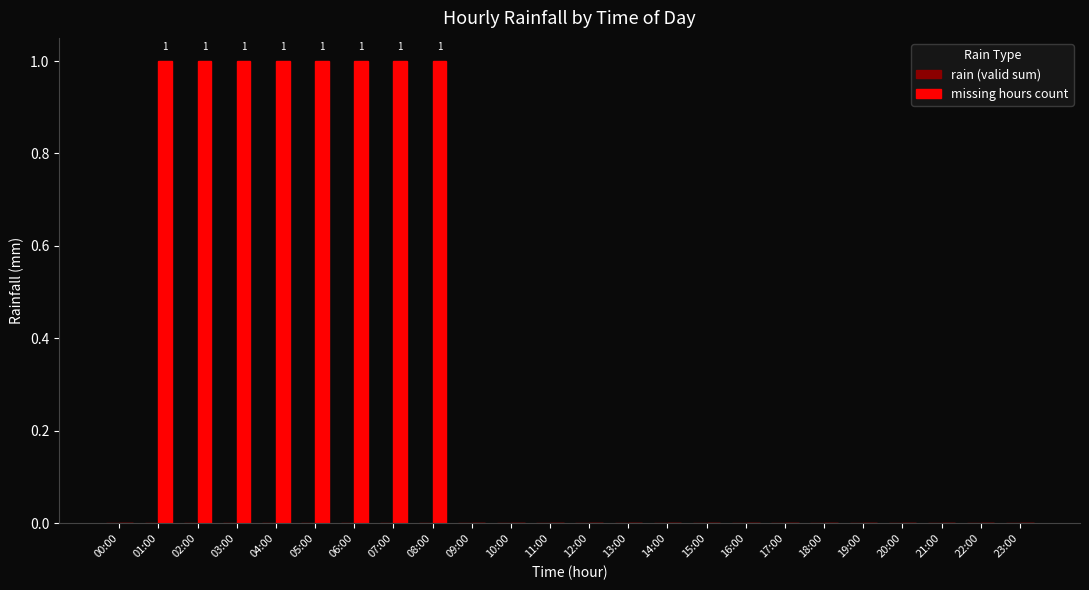

What is the greatest value displayed?

1